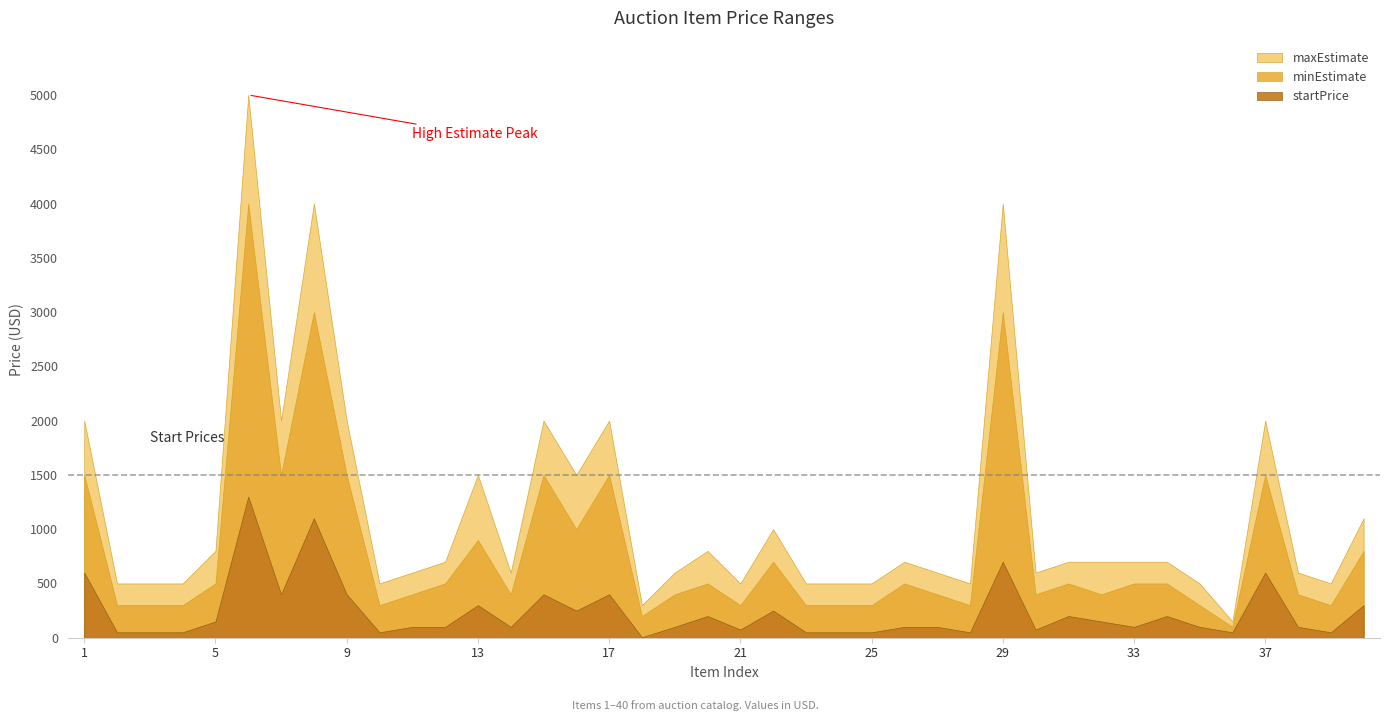

What is the sum of the startPrice values at 11 and 5?

250